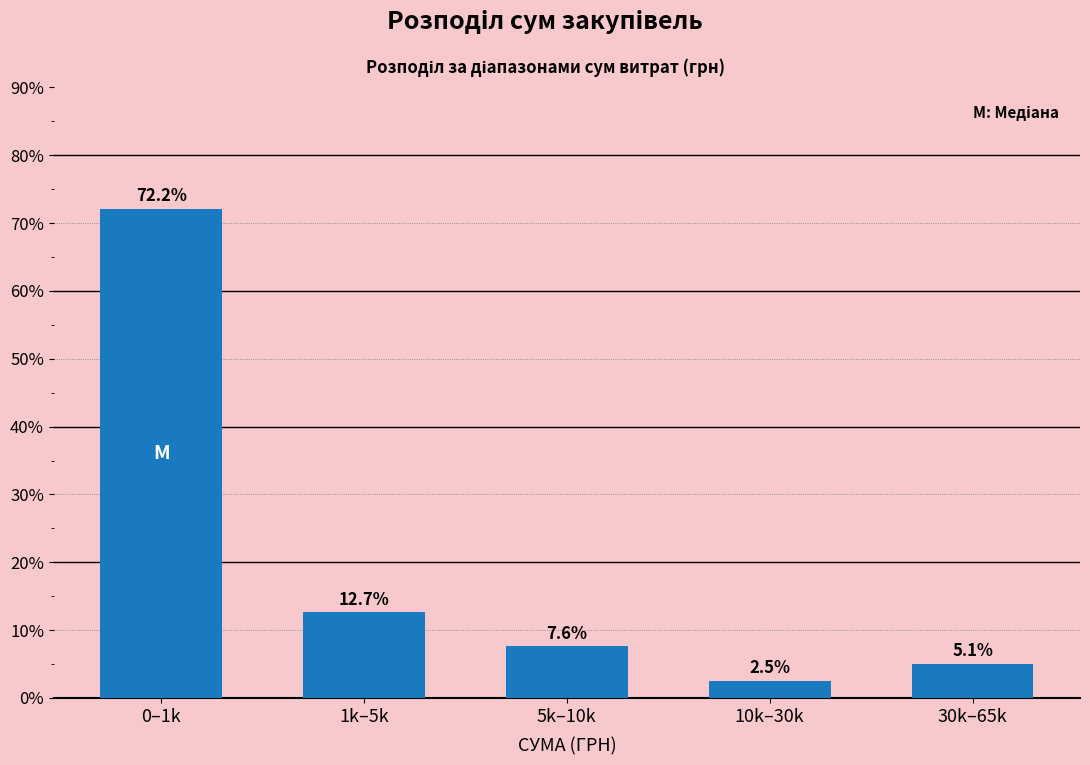

Reading right to left, transcribe all the data shown in this chart.

5.1	2.5	7.6	12.7	72.2